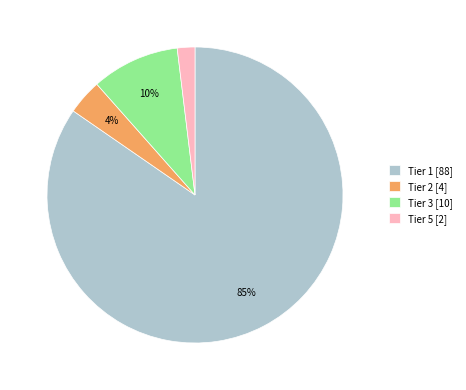

Rank the categories by value from lowest to highest.

Tier 5 [2], Tier 2 [4], Tier 3 [10], Tier 1 [88]